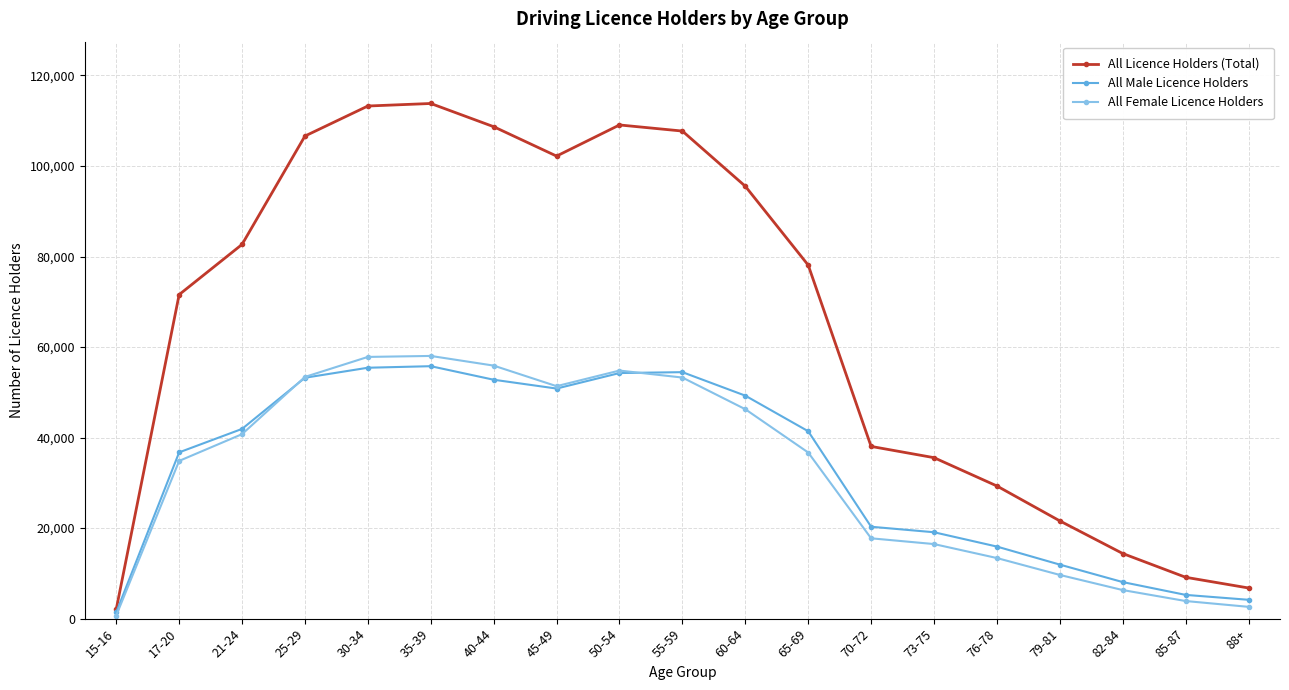

Count the number of categories in the chart.

19